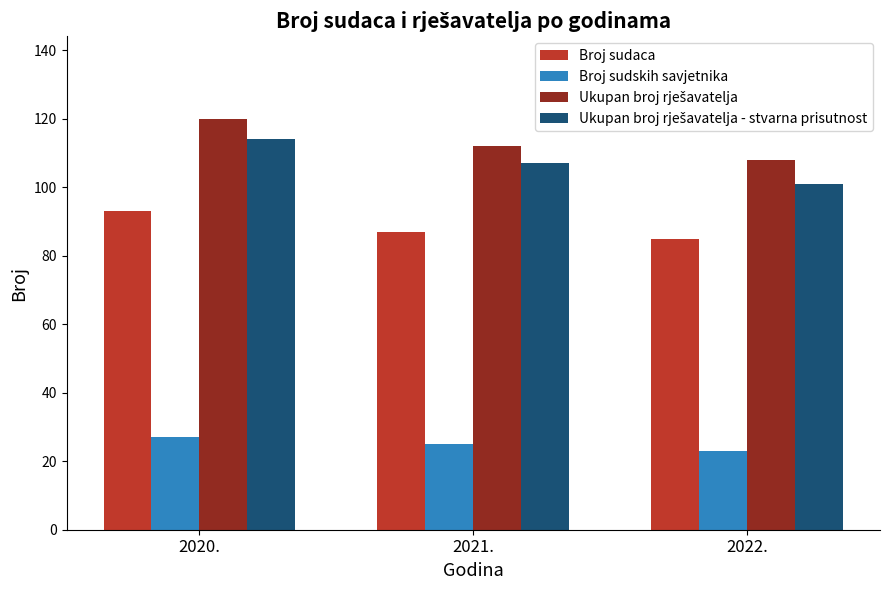

What is the label of the 3rd bar from the left?

2022.